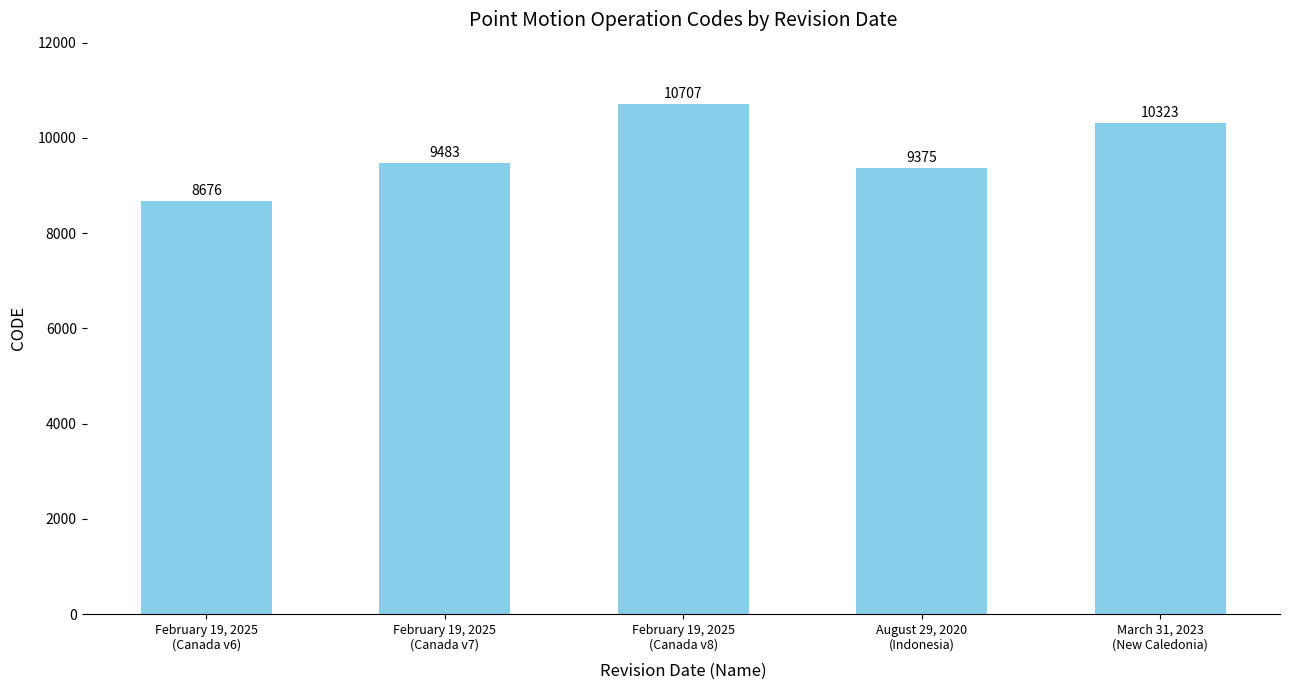

True or false: the data shows 8676 at February 19, 2025
(Canada v6).

True